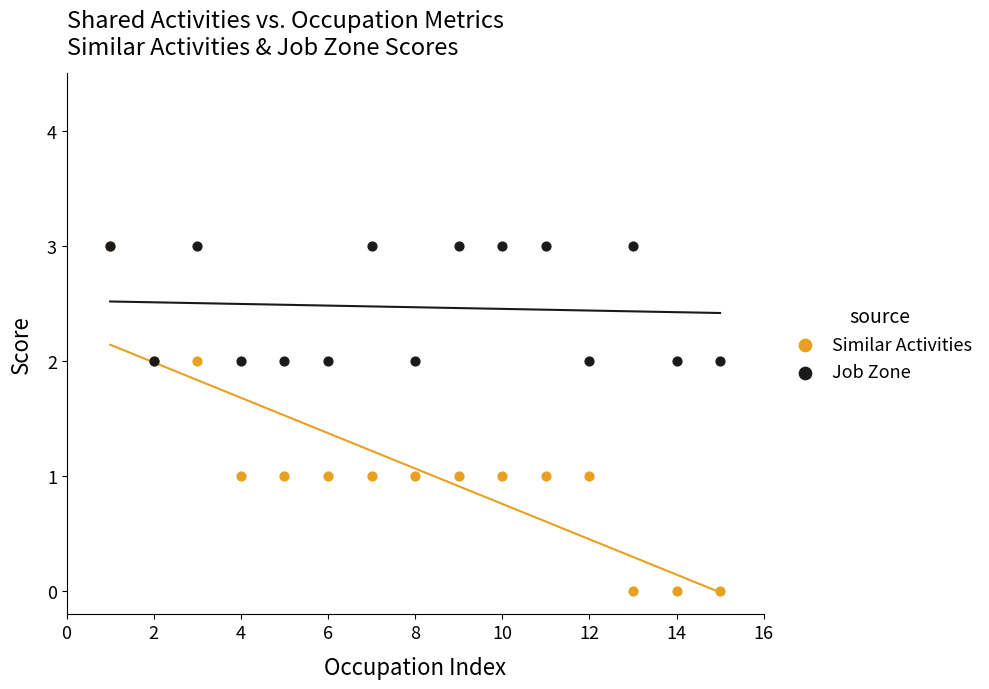

What are all the series names shown in the legend?

Similar Activities, Job Zone